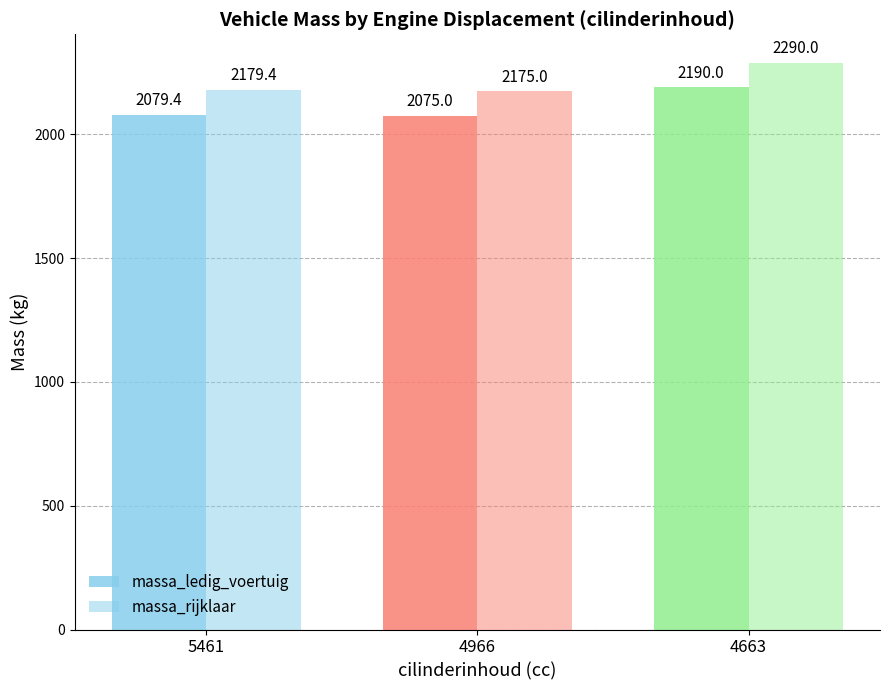

How many categories are shown in the chart?

3